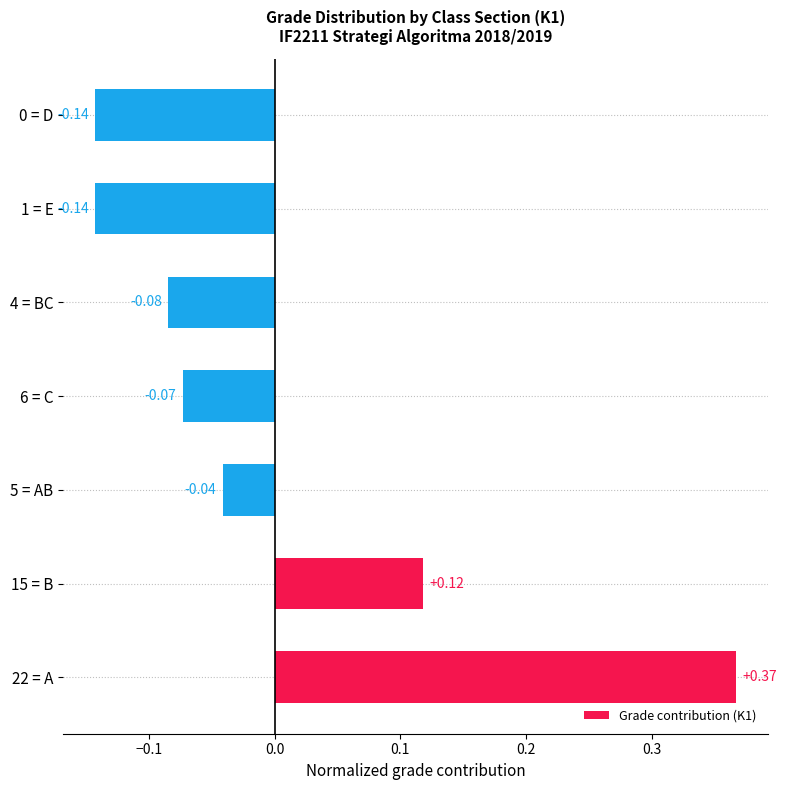

How many data points are above 0?

2